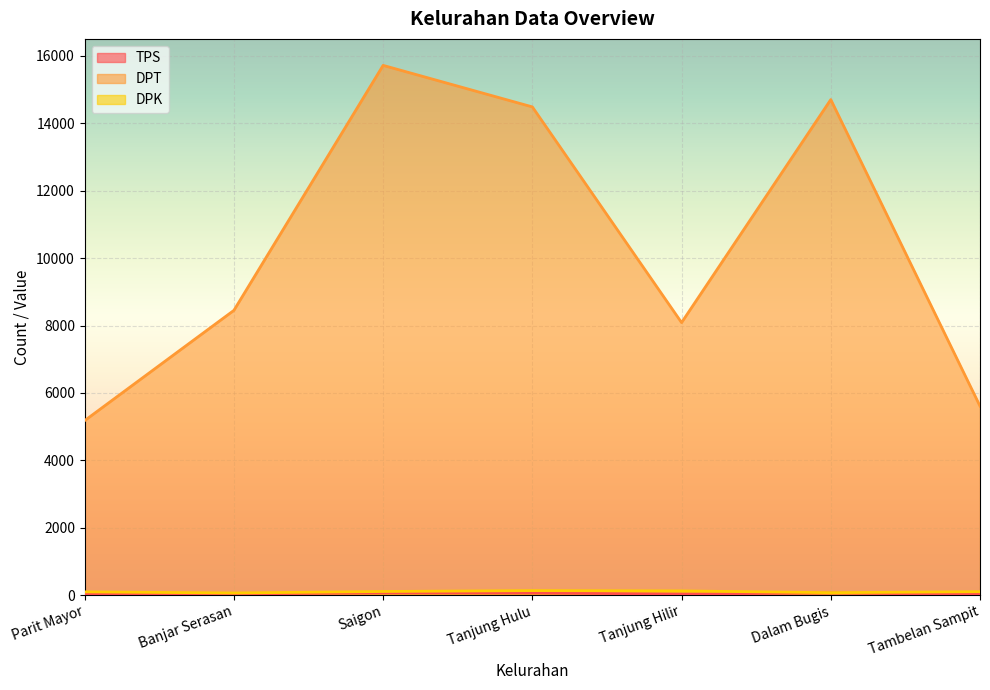

Between Parit Mayor and Banjar Serasan, which series saw the biggest shift?

DPT